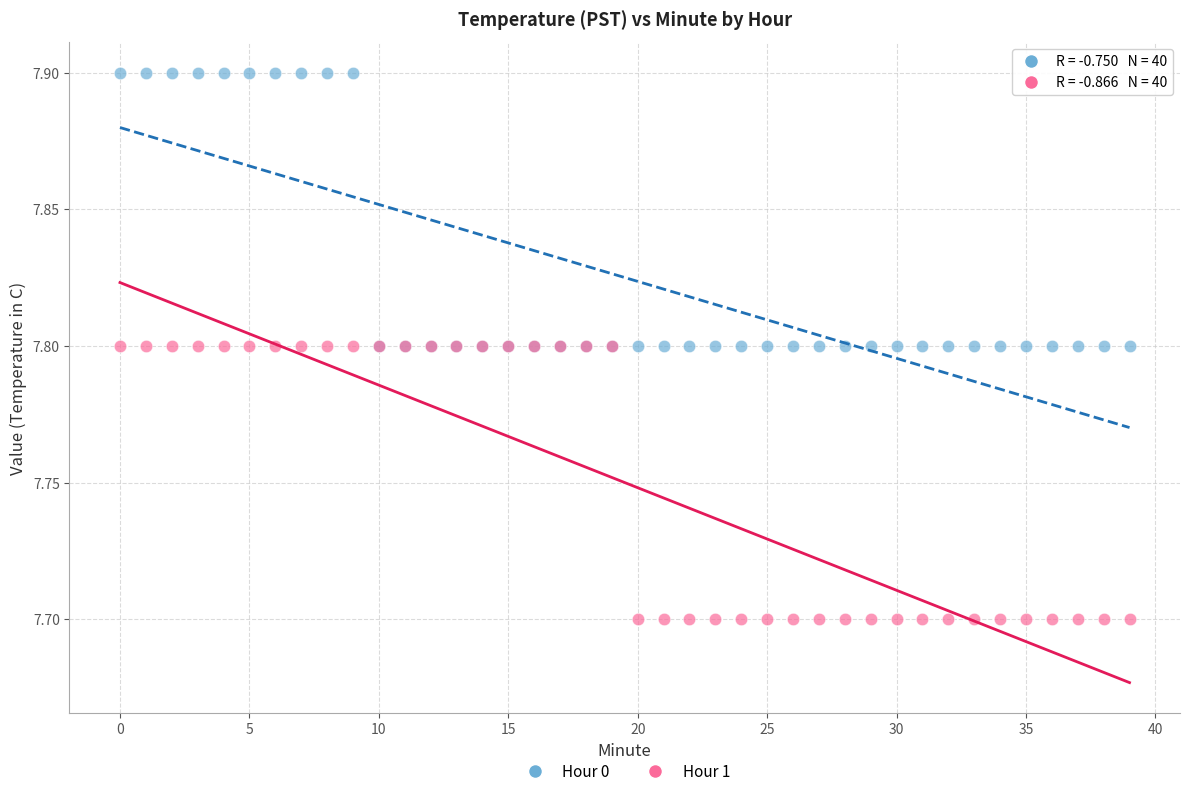

Which series contains the lowest Y value?

Hour 1